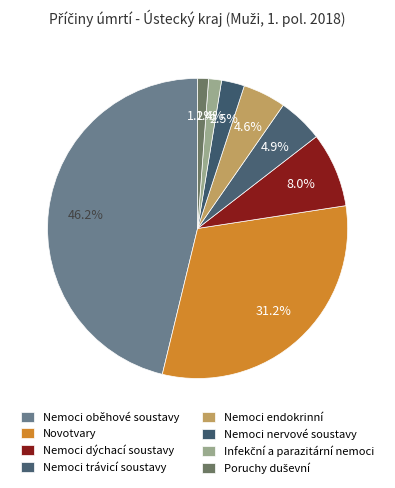

Is the sum of Nemoci trávicí soustavy and Nemoci dýchací soustavy greater than half?

No